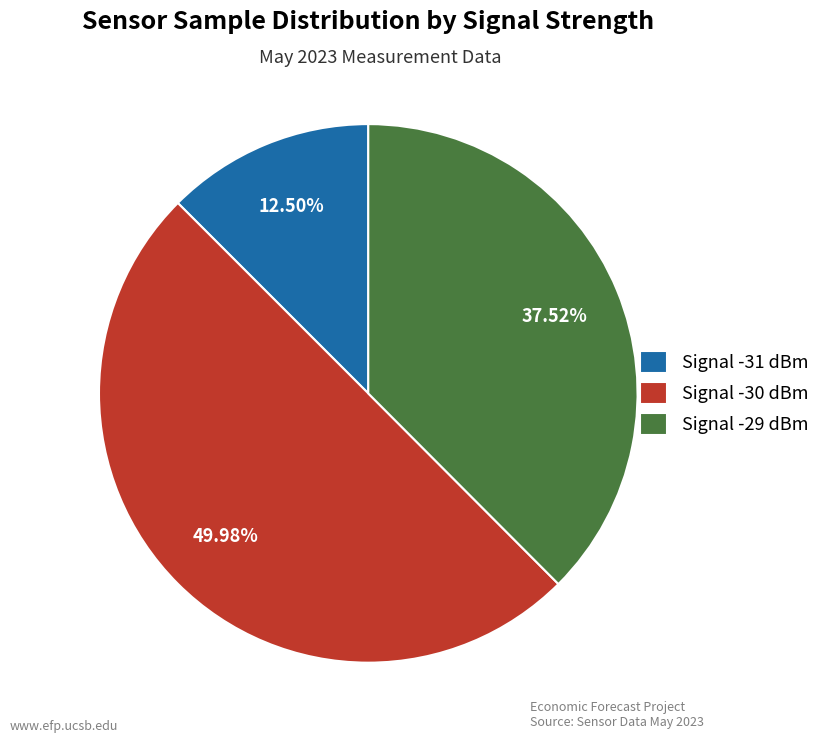

Which has a higher value, Signal -31 dBm or Signal -30 dBm?

Signal -30 dBm